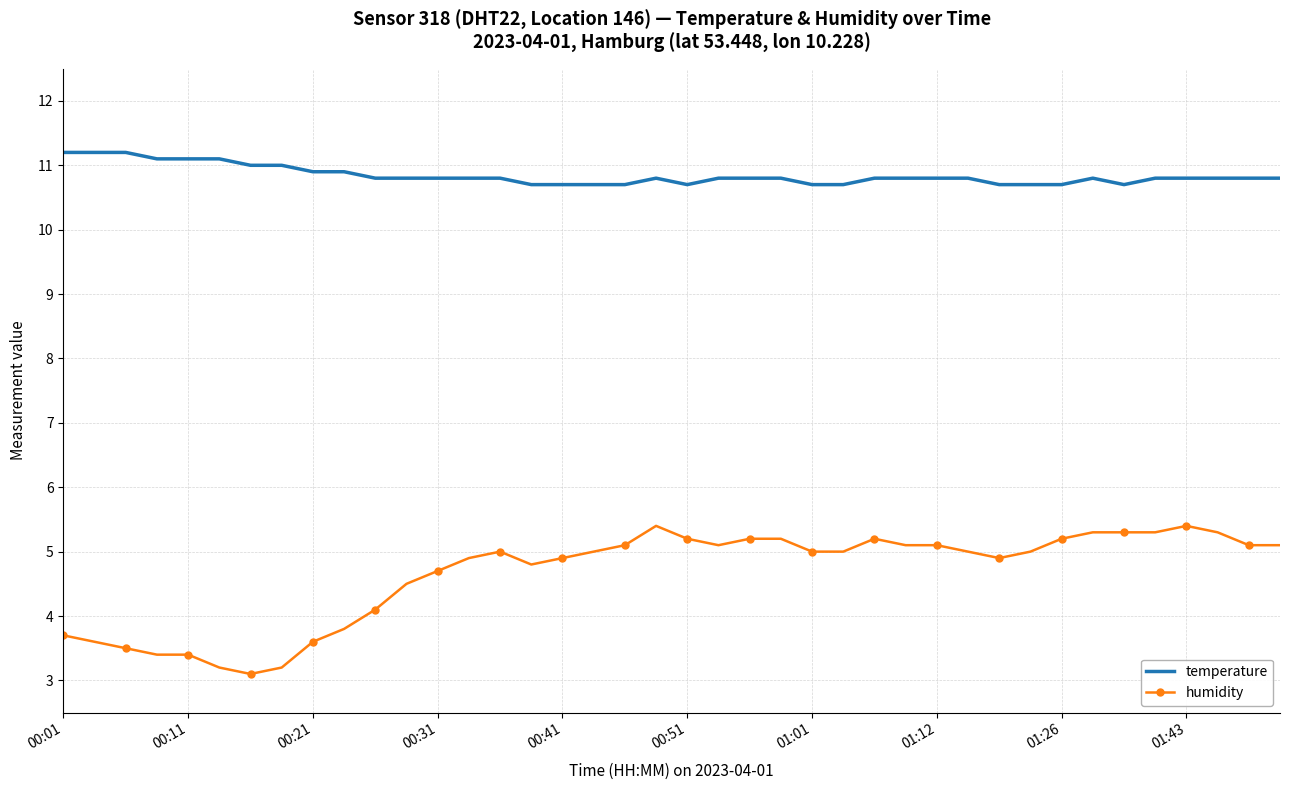

What is the difference between the maximum and minimum values in the temperature series?

0.5